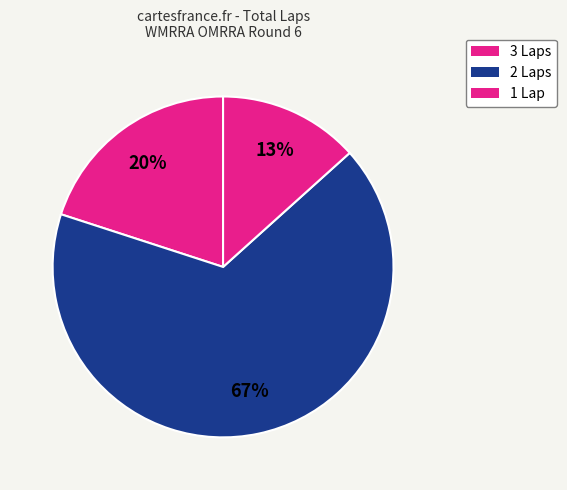

Count the number of slices in the pie.

3